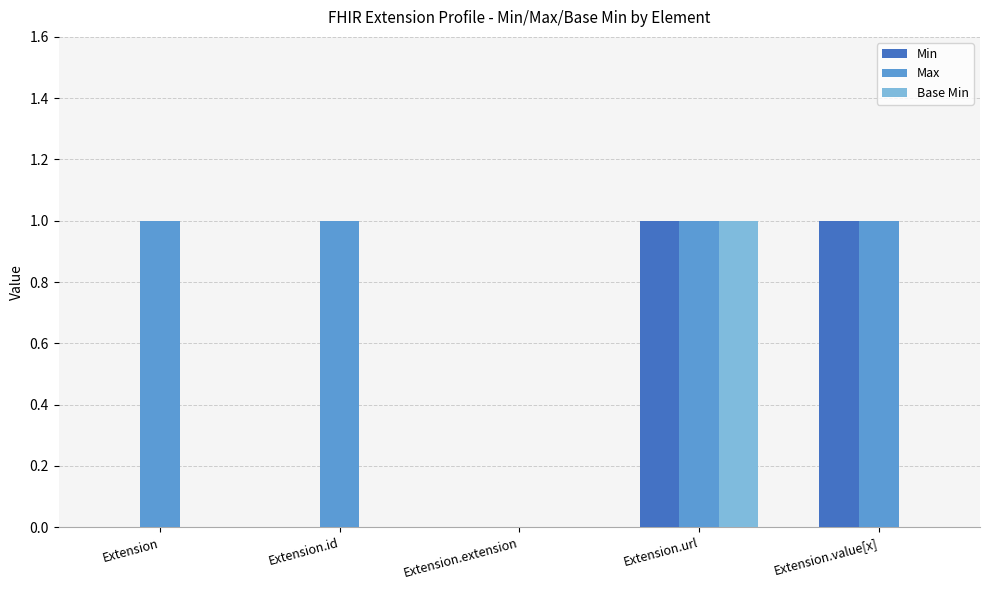

At which category is the sum across all series the highest?

Extension.url